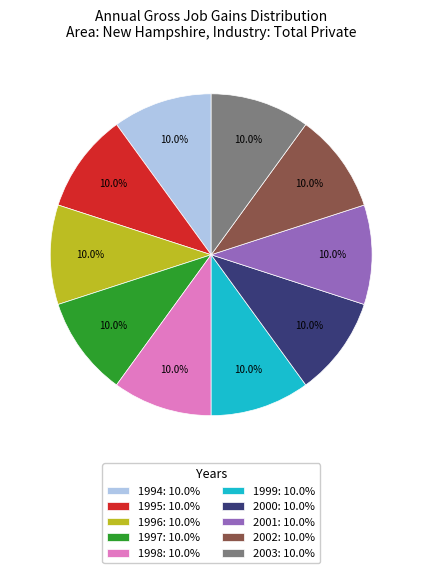

Is there a majority slice in this chart?

No